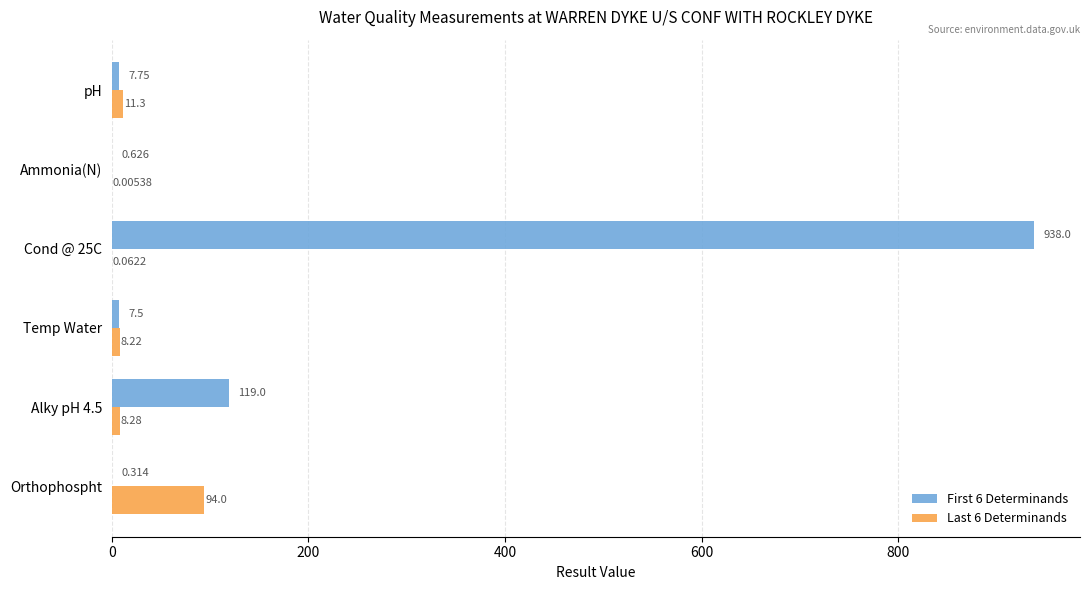

Which category has the highest value in the Last 6 Determinands series?

Orthophospht